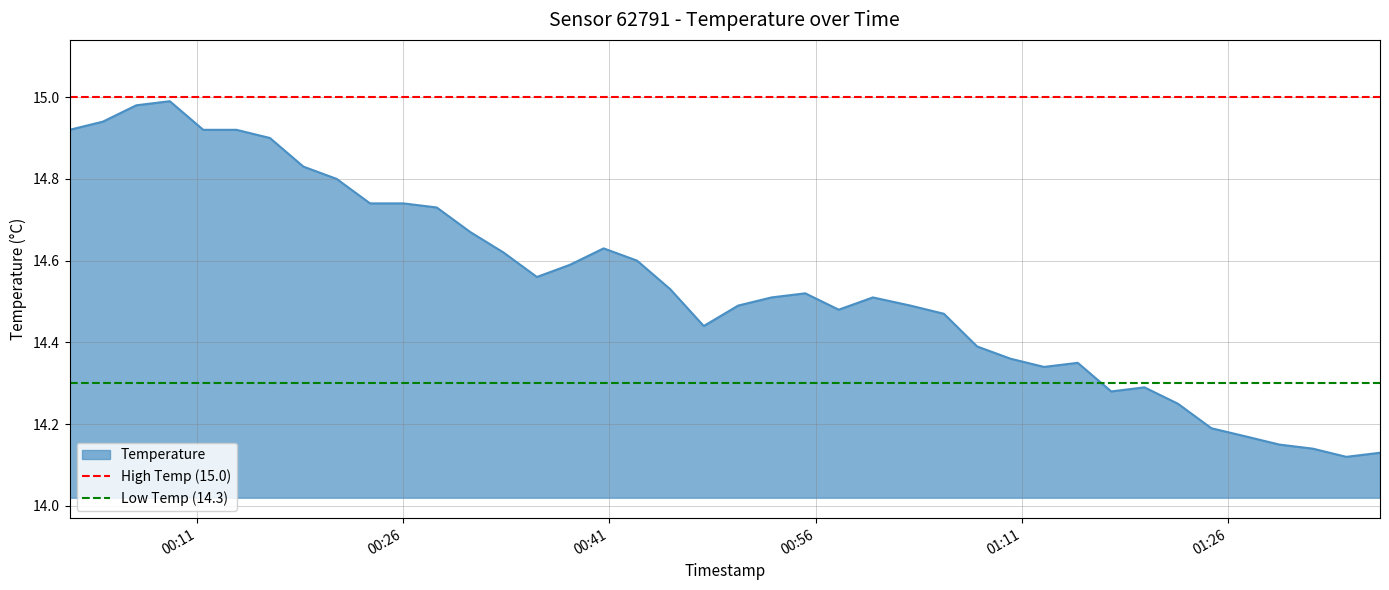

Does the chart display data point markers on the line(s)?

No